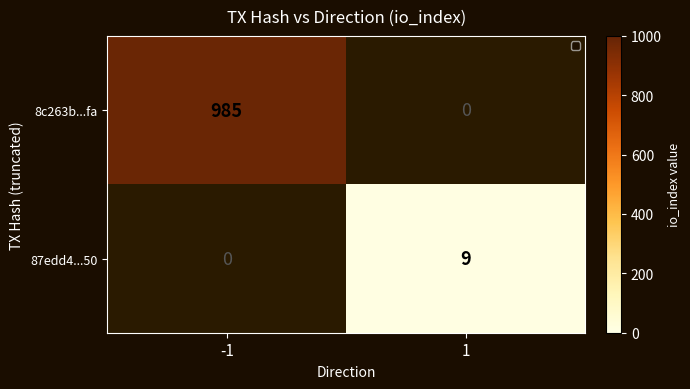

What is the sum of the 8c263b...fa values at 1 and -1?

985